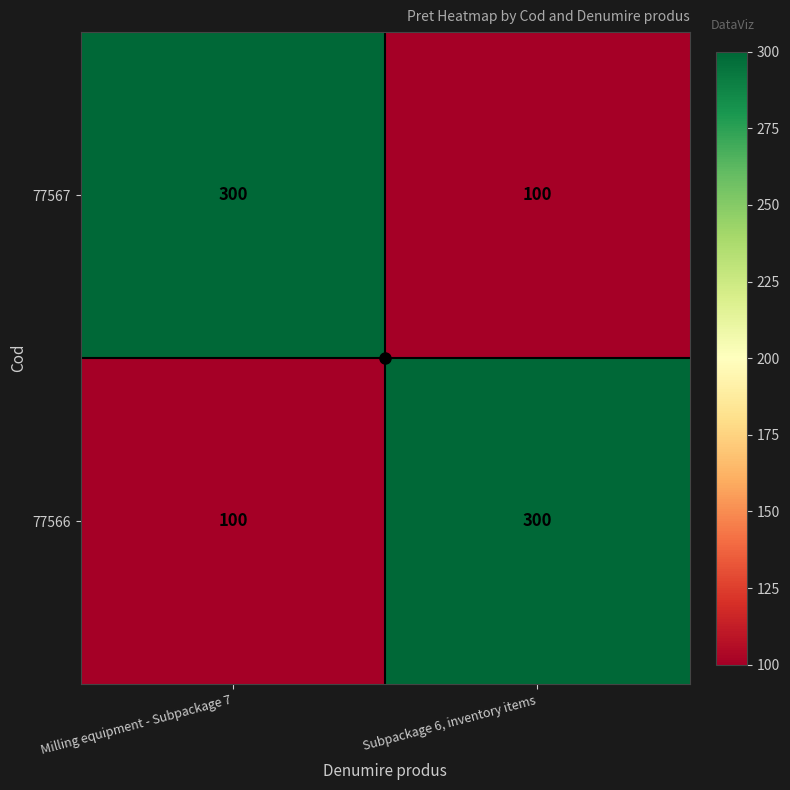

What is the total value across all series at Milling equipment - Subpackage 7?

400